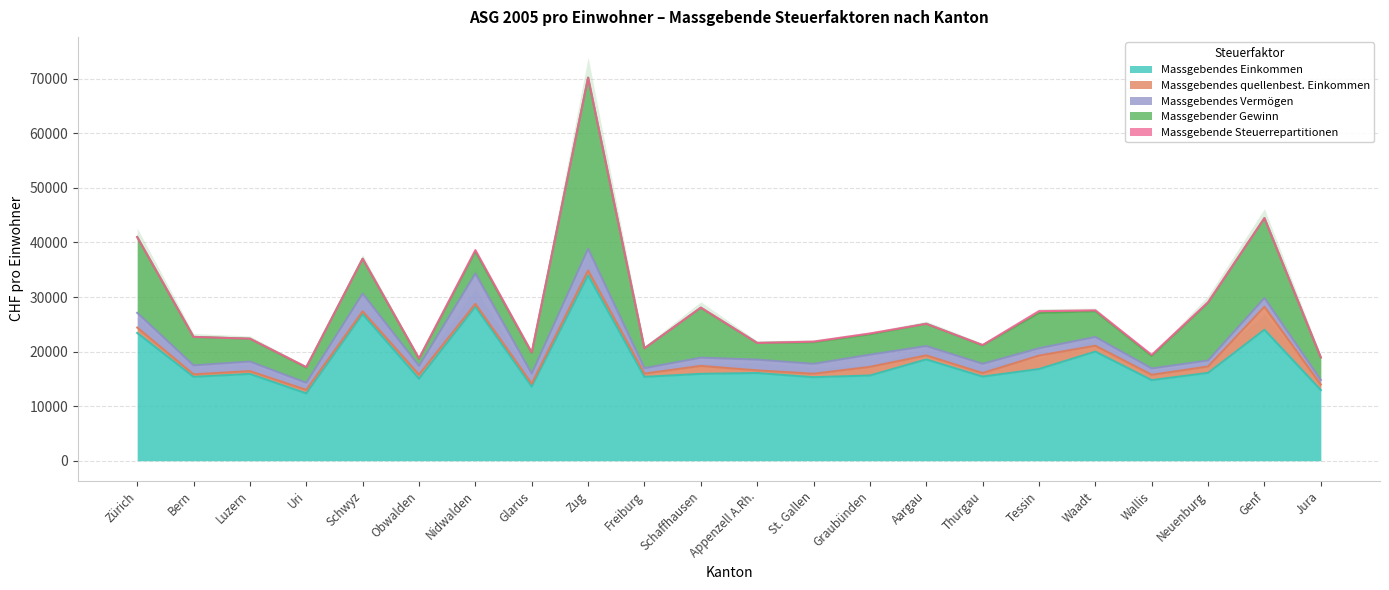

Between Nidwalden and Tessin, which series saw the biggest shift?

Massgebendes Einkommen